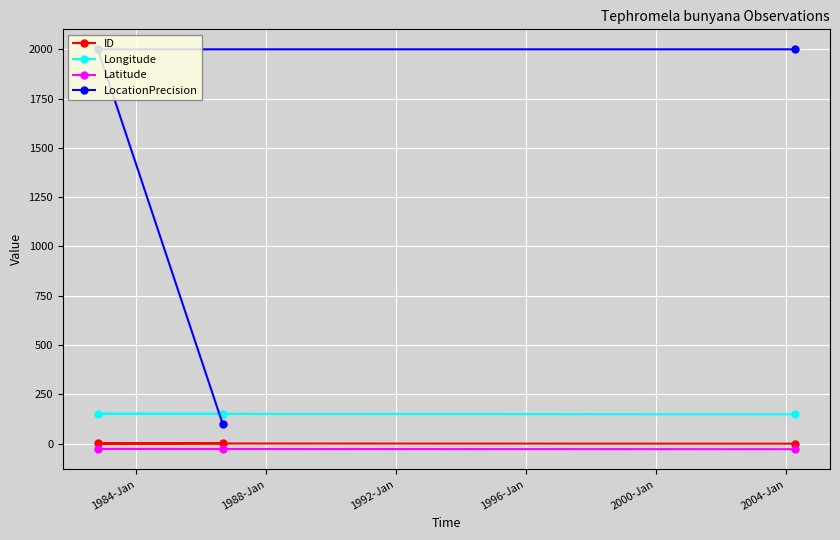

At how many categories does at least one series exceed 37?

3